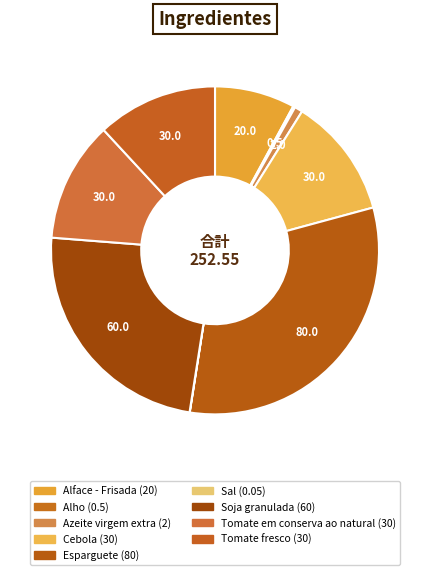

To the nearest percent, what is the difference between the Cebola and Soja granulada slice percentages?

12%